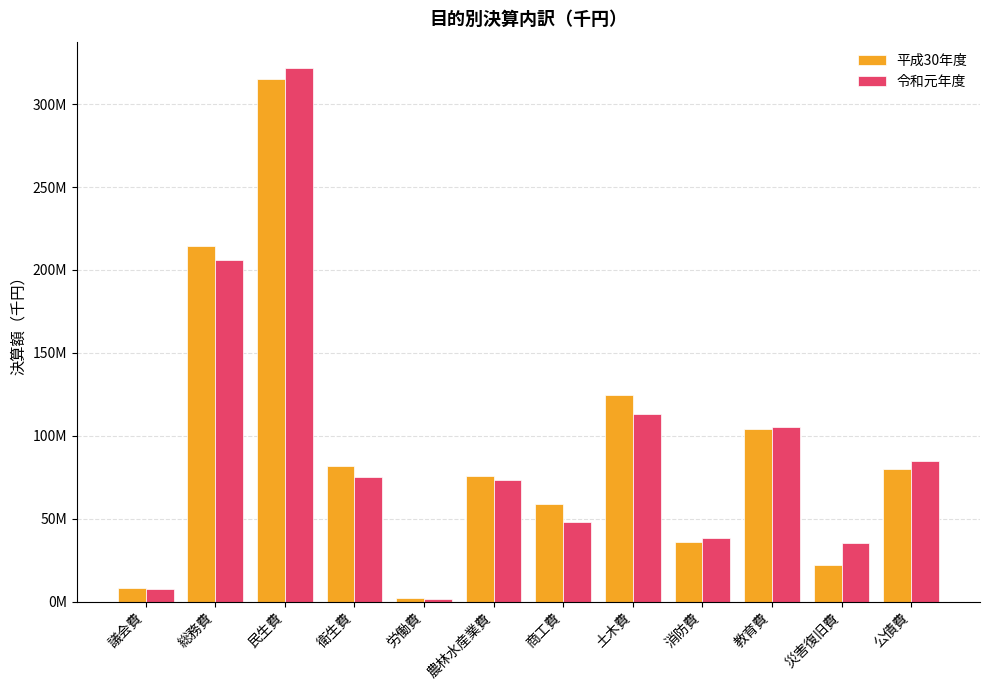

Where is 平成30年度 nearest to the value 158615457?

土木費